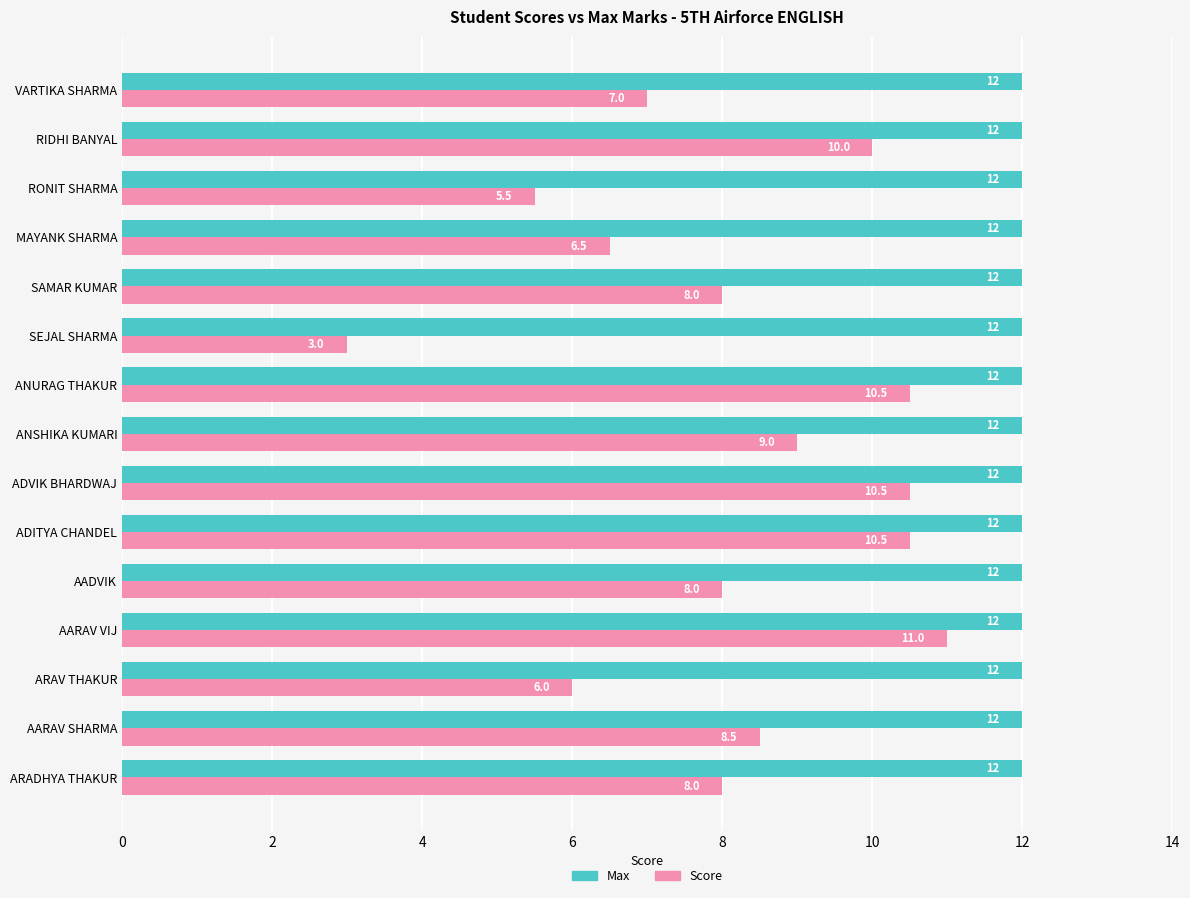

Rank the series at AADVIK from highest to lowest value.

Max, Score